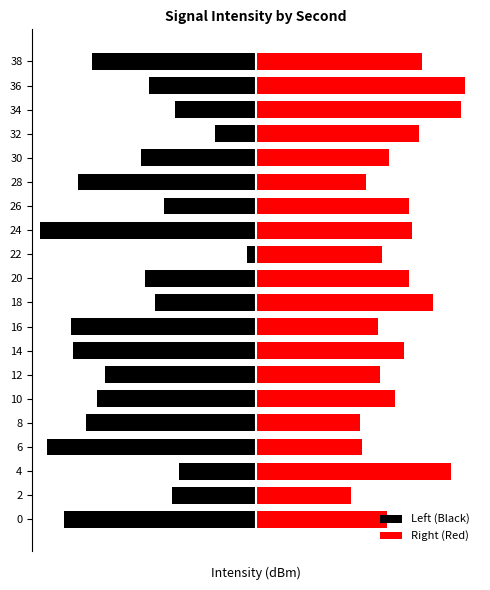

Rank the categories by Right (Red) value from lowest to highest.

2, 8, 6, 28, 16, 12, 22, 0, 30, 10, 14, 26, 20, 24, 32, 38, 18, 4, 34, 36